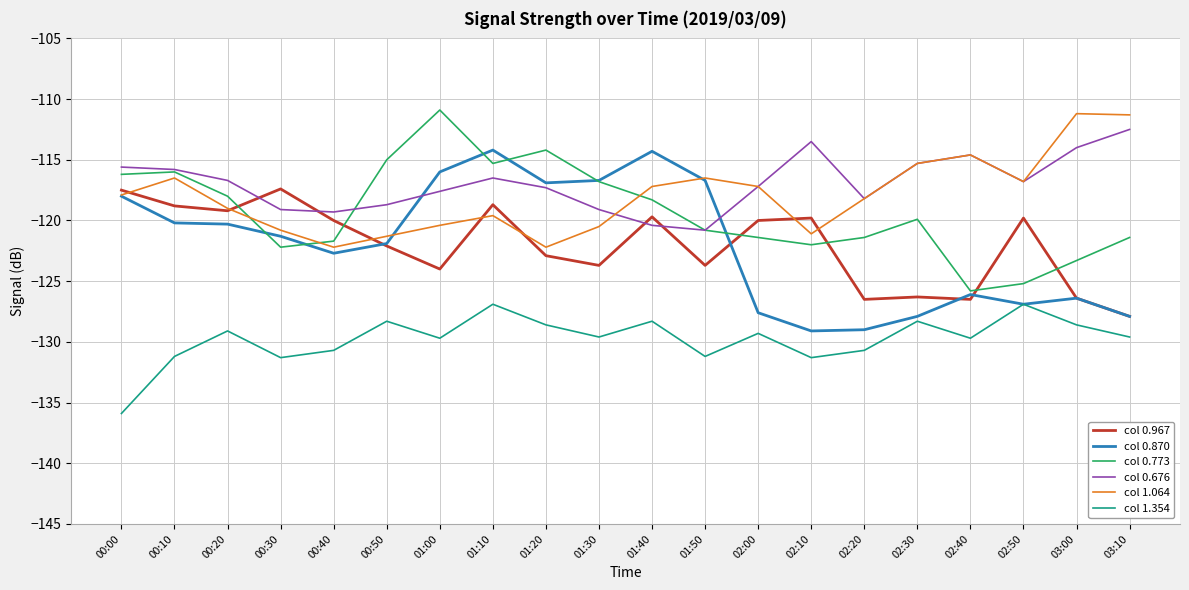

What position from the right is 00:20?

18